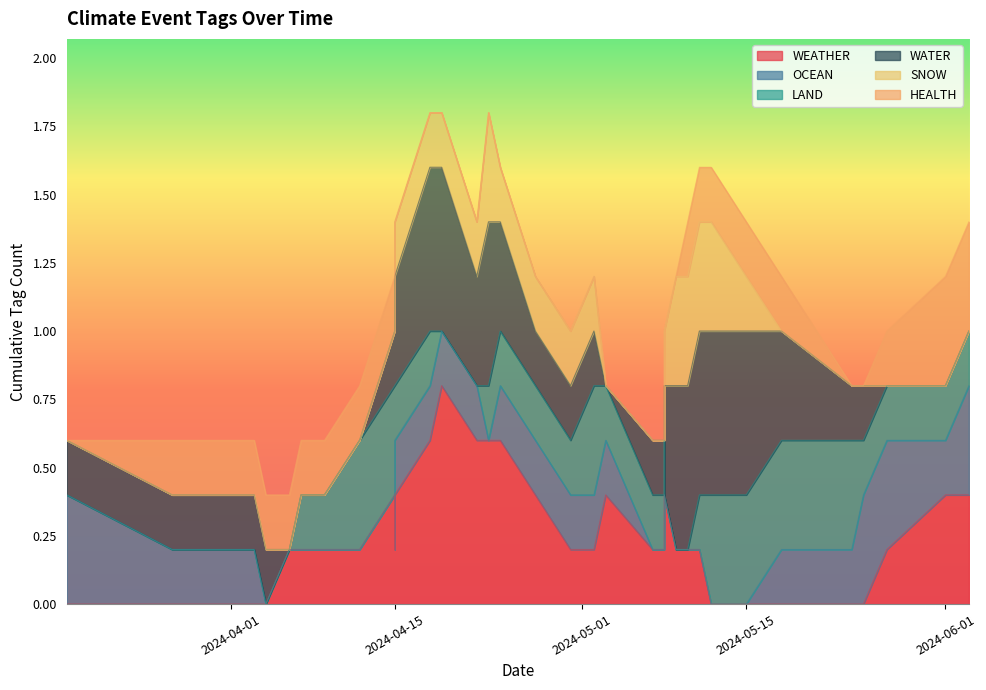

Is the value of HEALTH at 2024-05-18 greater than the value of LAND at 2024-04-15?

No